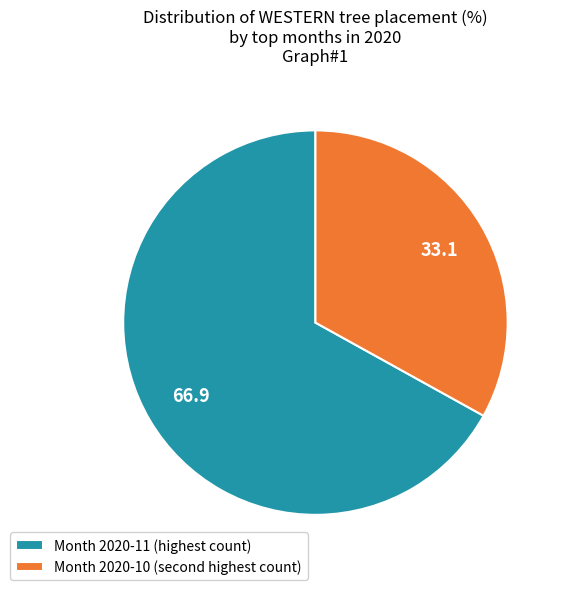

Is there a majority slice in this chart?

Yes